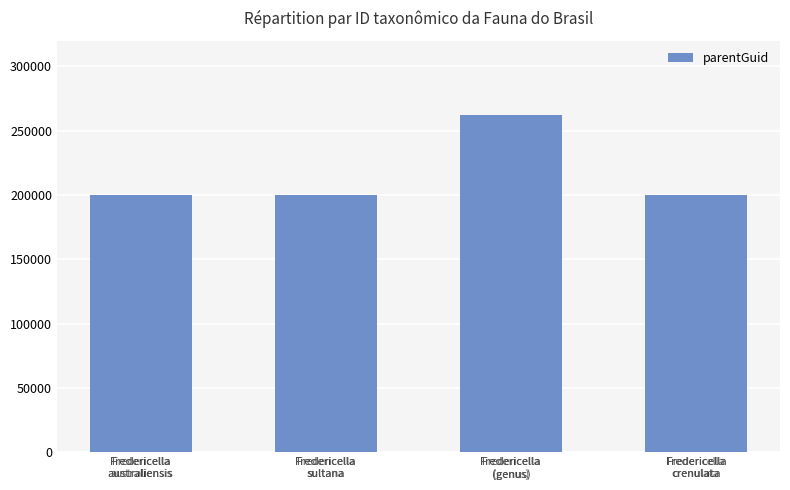

True or false: the data shows 200020 at Fredericella
sultana.

True